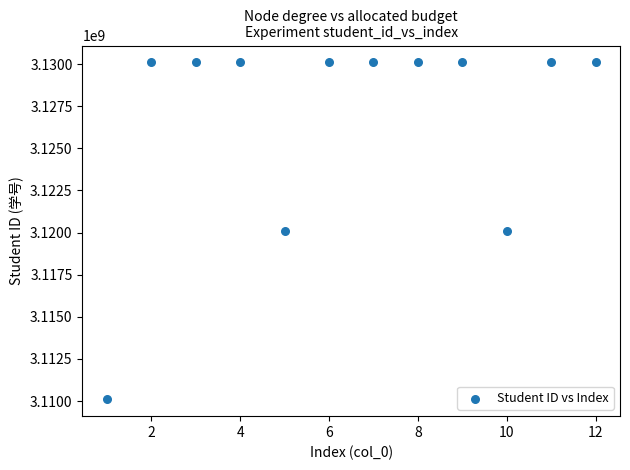

What is the average Y value?

3126769898